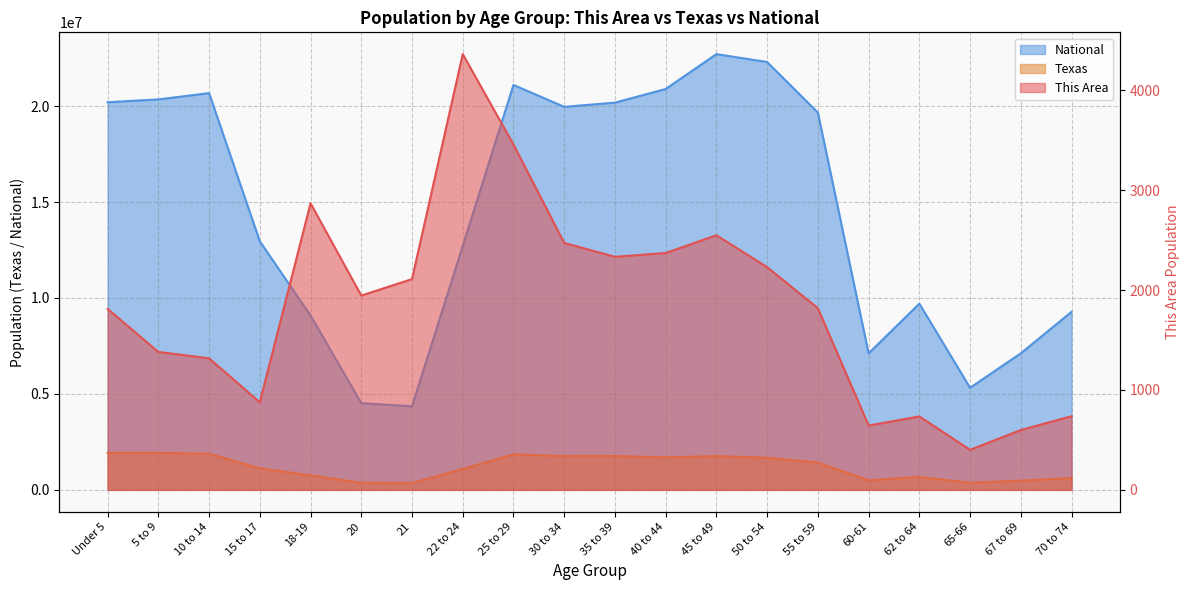

Reading left to right, list all the values displayed in this chart.

This Area: 1812	1381	1317	877	2869	1945	2110	4362	3457	2472	2333	2371	2549	2229	1819	644	735	401	599	737
Texas: 1928473	1928234	1881883	1127234	755890	369040	359015	1089024	1853039	1760434	1763587	1694795	1760467	1674869	1422924	500523	674244	373062	480038	619156
National: 20201362	20348657	20677194	12954254	9086089	4519129	4354294	12712576	21101849	19962099	20179642	20890964	22708591	22298125	19664805	7113727	9704197	5319902	7115361	9278166